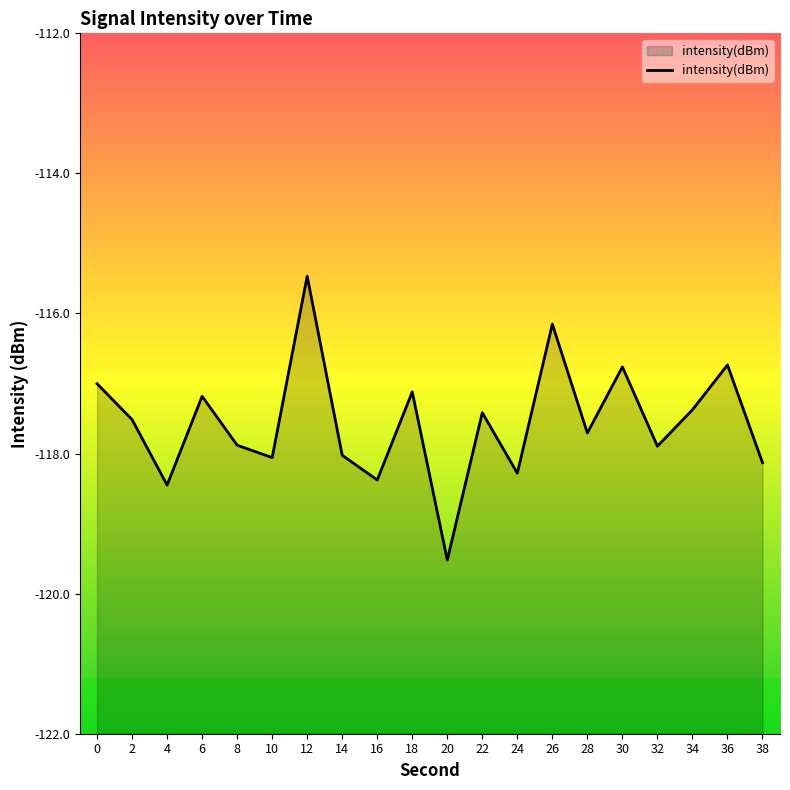

Which label corresponds to the smallest value in the chart?

20